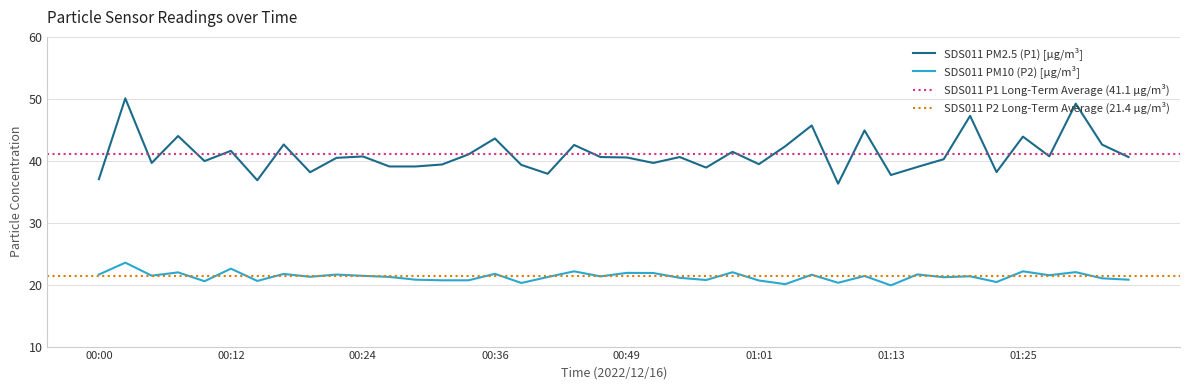

What is the average value of the SDS_P1 series?

41.1